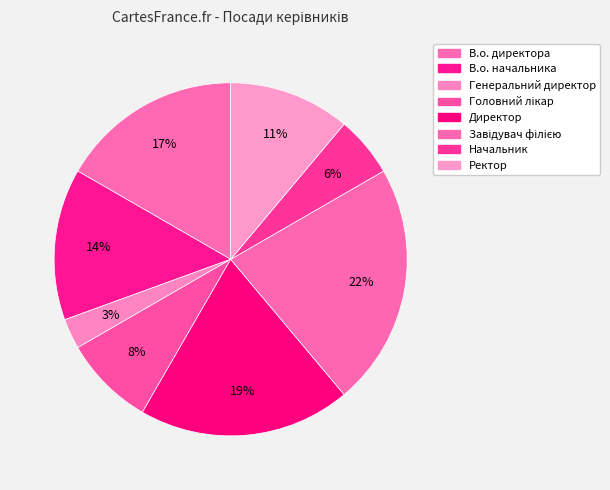

How many slices are in this pie chart?

8